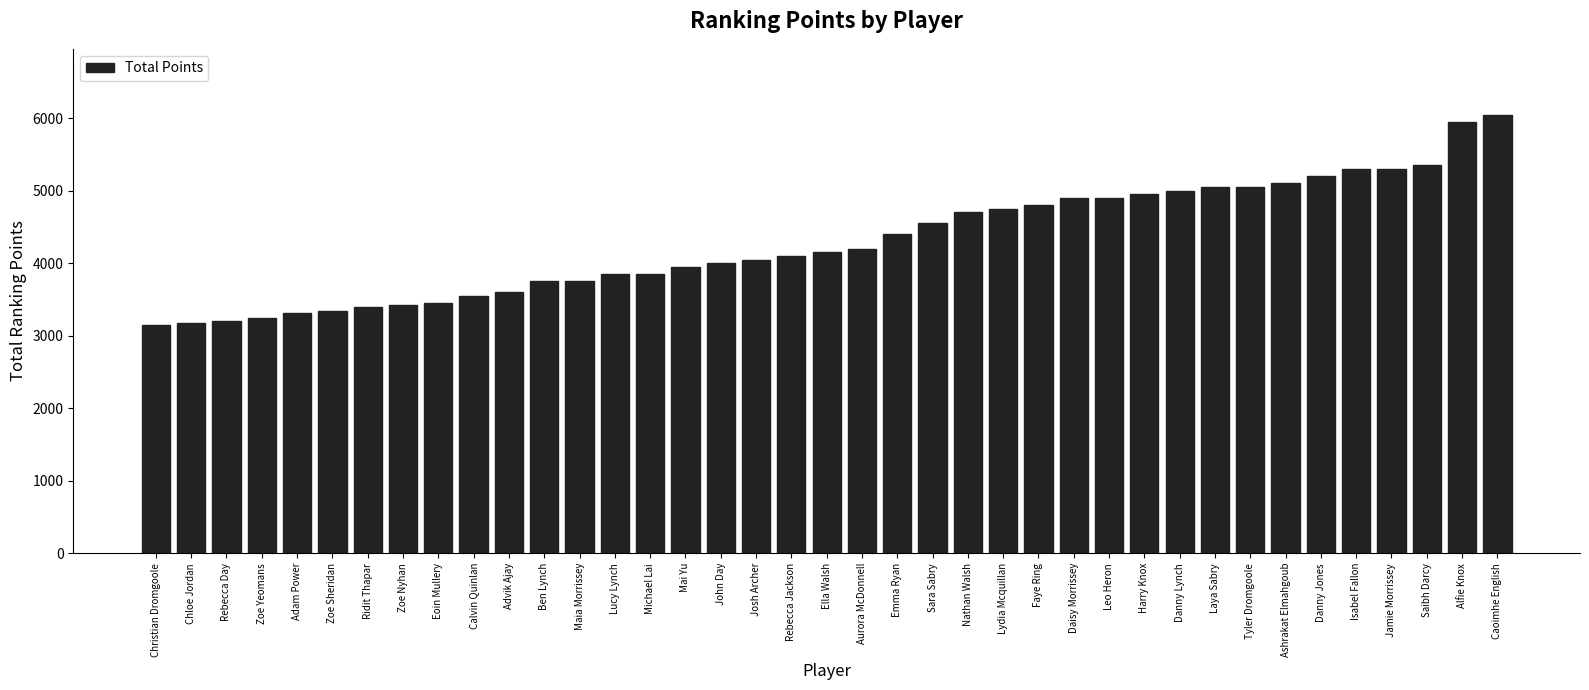

Read the value at Harry Knox.

4950